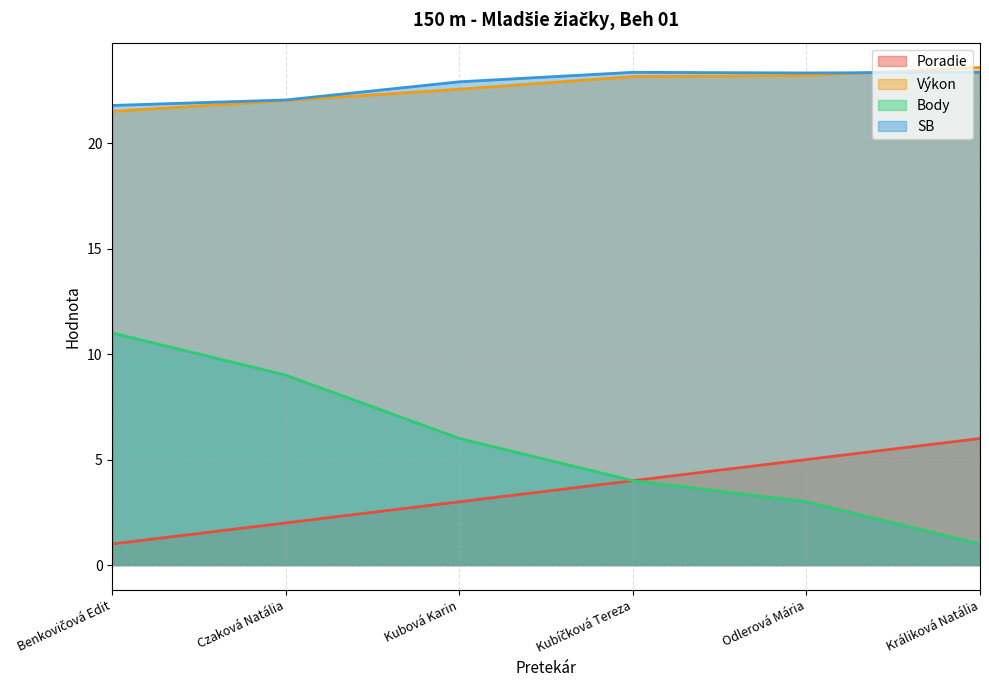

The Výkon series shows 21.5 at Benkovičová Edit. True or false?

True